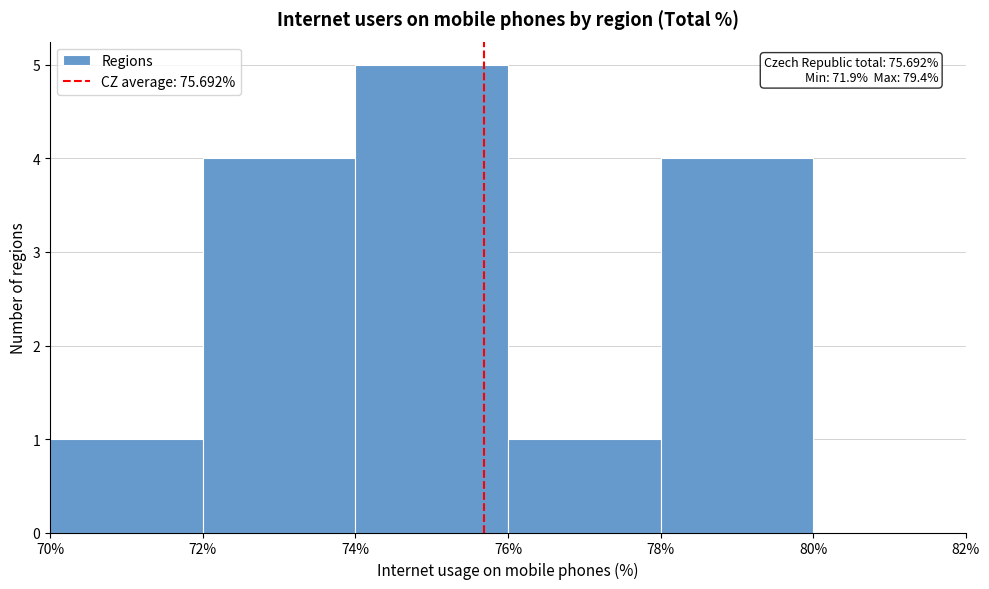

Over which range of the x-axis is the bar tallest?

74% to 76%